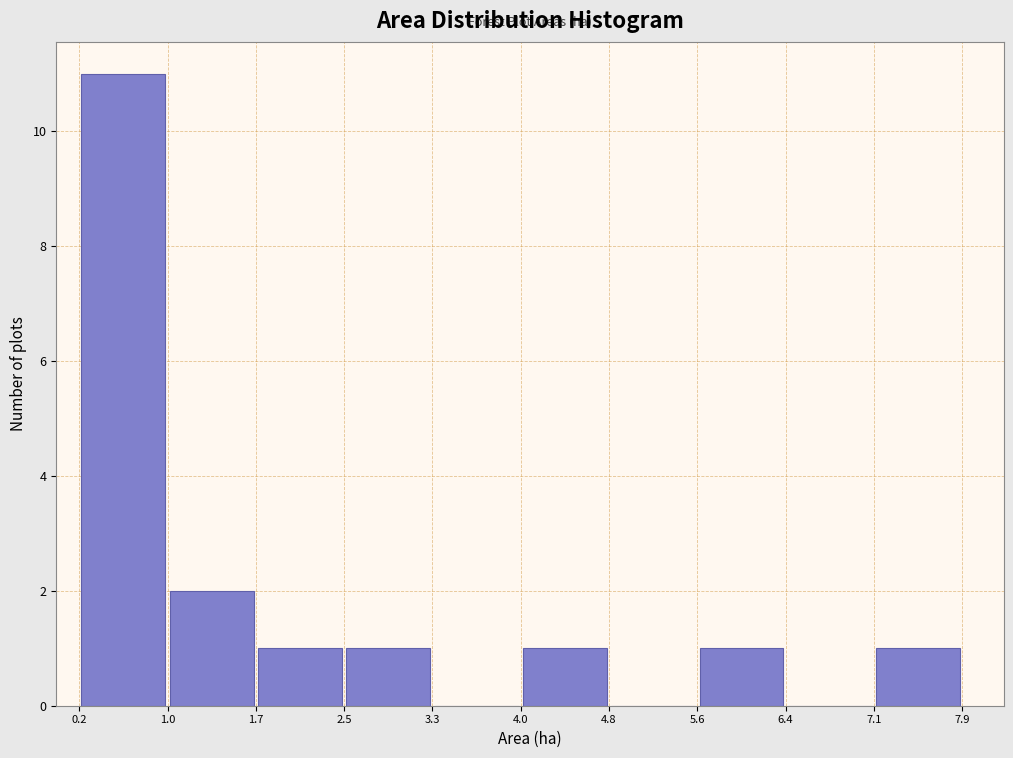

Reading left to right, transcribe this chart: for each bar, give the range it covers on the x-axis and its height. The values are not printed on the chart, so give them approximately, as read against the axis.

0.2 to 1.0: 11
1.0 to 1.7: 2
1.7 to 2.5: 1
2.5 to 3.3: 1
3.3 to 4.0: 0
4.0 to 4.8: 1
4.8 to 5.6: 0
5.6 to 6.4: 1
6.4 to 7.1: 0
7.1 to 7.9: 1